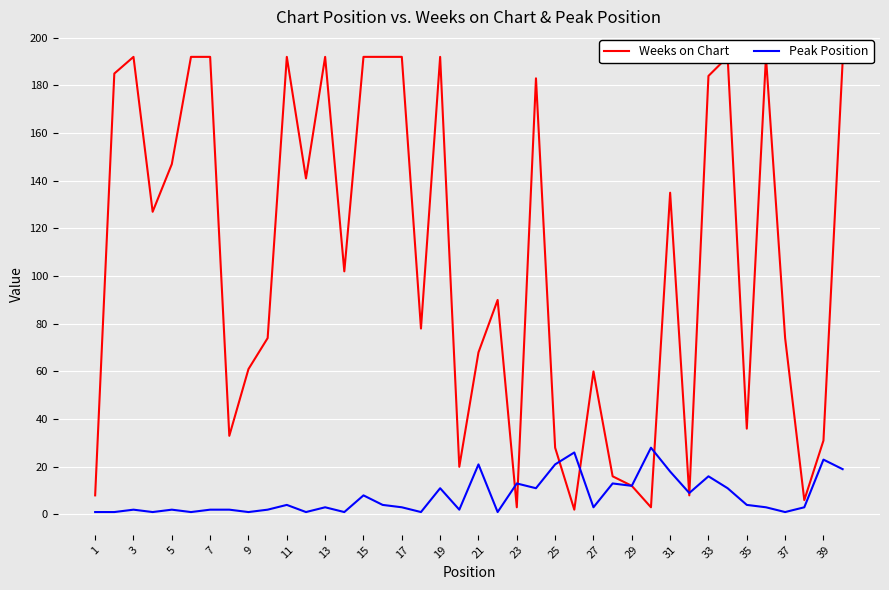

How many data points in Weeks on Chart are less than 102?

20